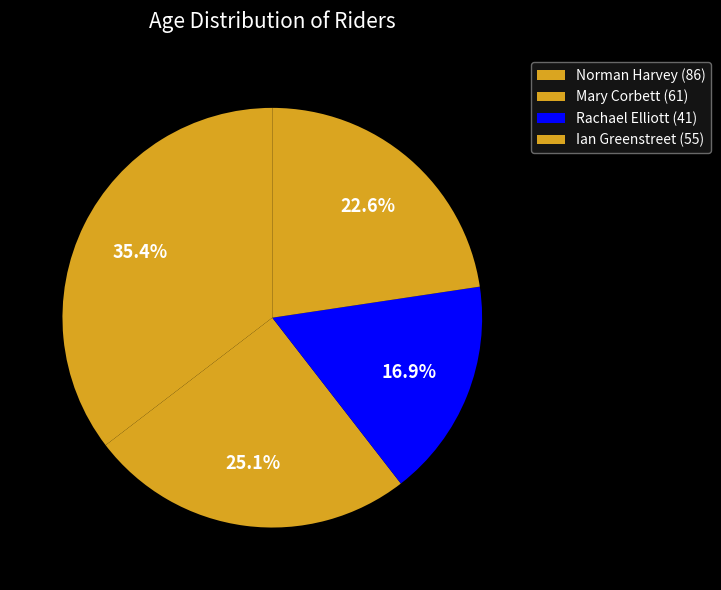

How many slices are in this pie chart?

4